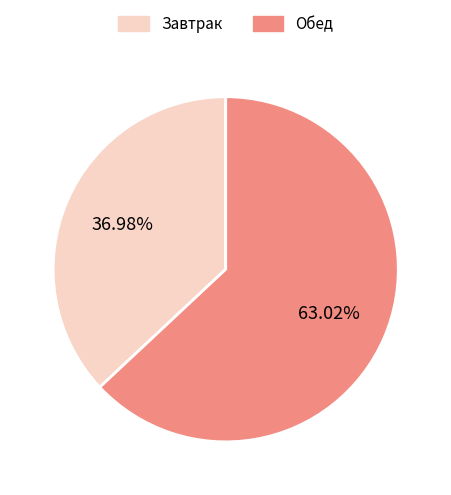

Combined, what portion of the pie is Завтрак and Обед?

100.0%